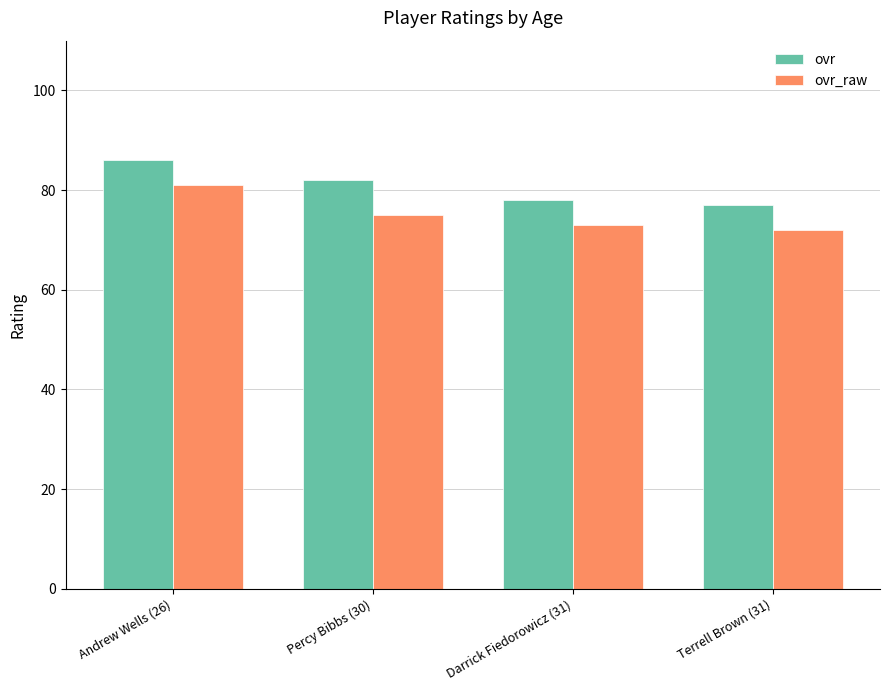

List the labels in order of ovr_raw value, smallest first.

Terrell Brown (31), Darrick Fiedorowicz (31), Percy Bibbs (30), Andrew Wells (26)